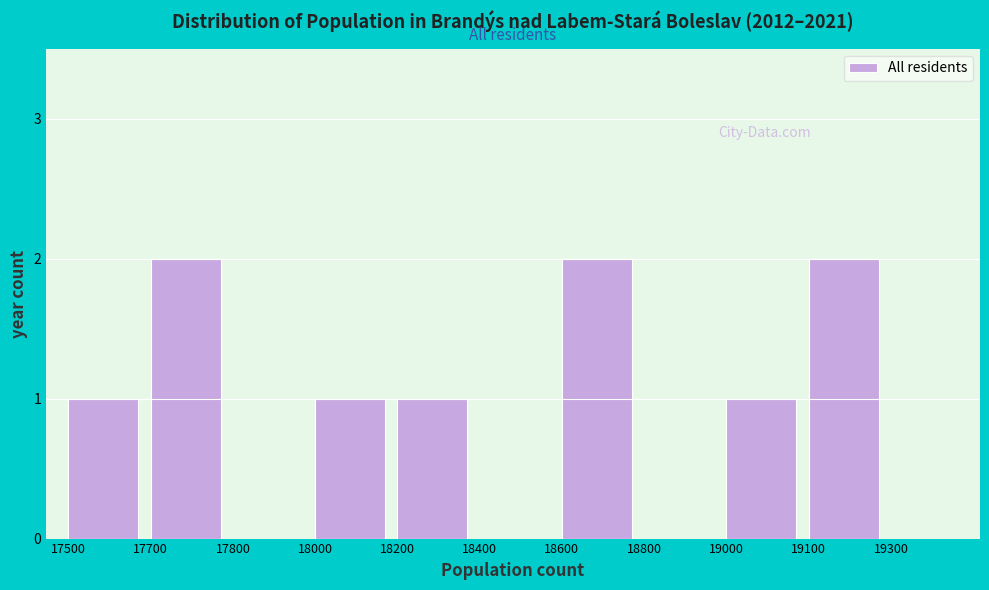

Reading left to right, what are all the values shown in this chart?

17500=1	17700=2	17800=0	18000=1	18200=1	18400=0	18600=2	18800=0	19000=1	19100=2